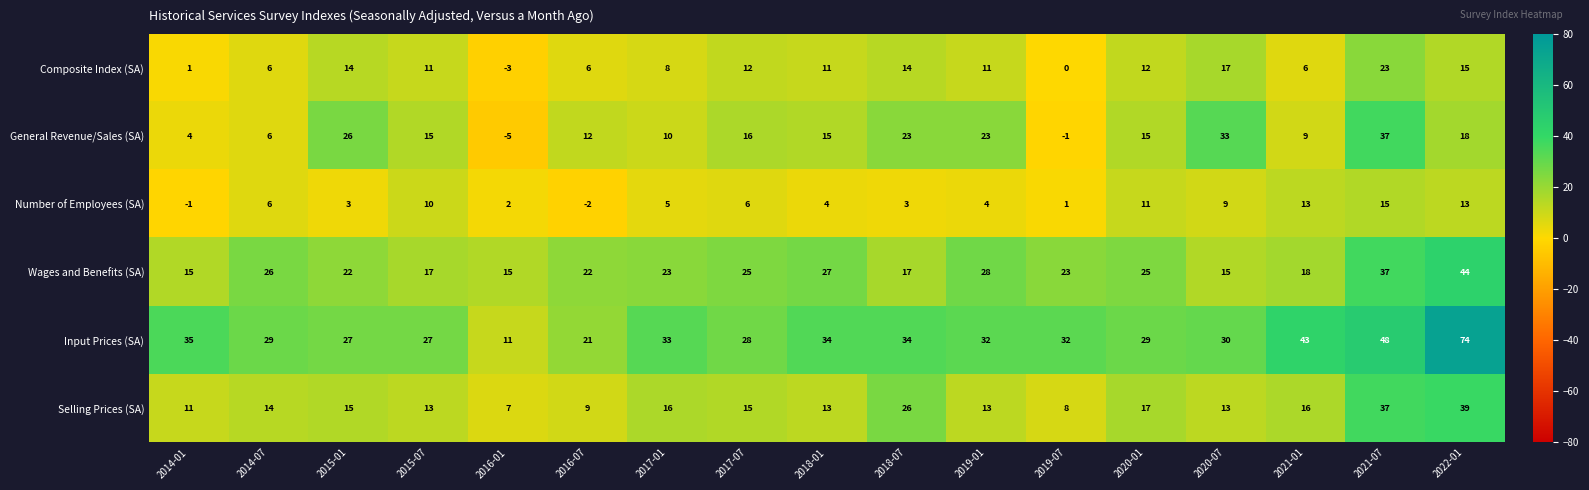

How many values in the Selling Prices (SA) series are below 14?

8